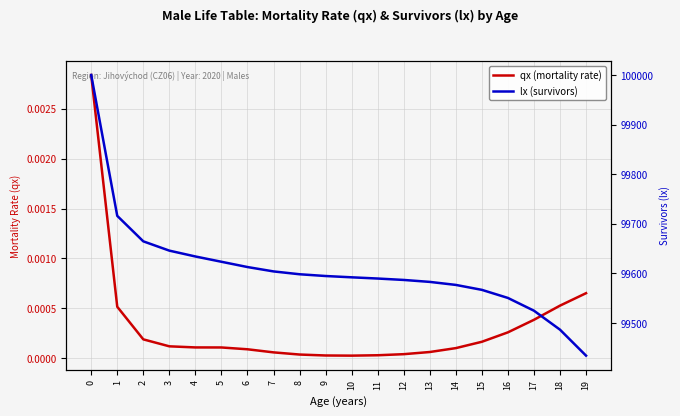

Reading right to left, what are all the values shown in this chart?

qx (mortality rate): 19=0.0	18=0.0	17=0.0	16=0.0	15=0.0	14=0.0	13=0.0	12=0.0	11=0.0	10=0.0	9=0.0	8=0.0	7=0.0	6=0.0	5=0.0	4=0.0	3=0.0	2=0.0	1=0.0	0=0.0
lx (survivors): 19=99434.3	18=99486.7	17=99524.9	16=99550.6	15=99566.9	14=99576.9	13=99583.0	12=99586.9	11=99589.8	10=99592.2	9=99594.8	8=99598.4	7=99604.1	6=99612.9	5=99623.6	4=99634.2	3=99646.0	2=99664.7	1=99716.1	0=100000.0